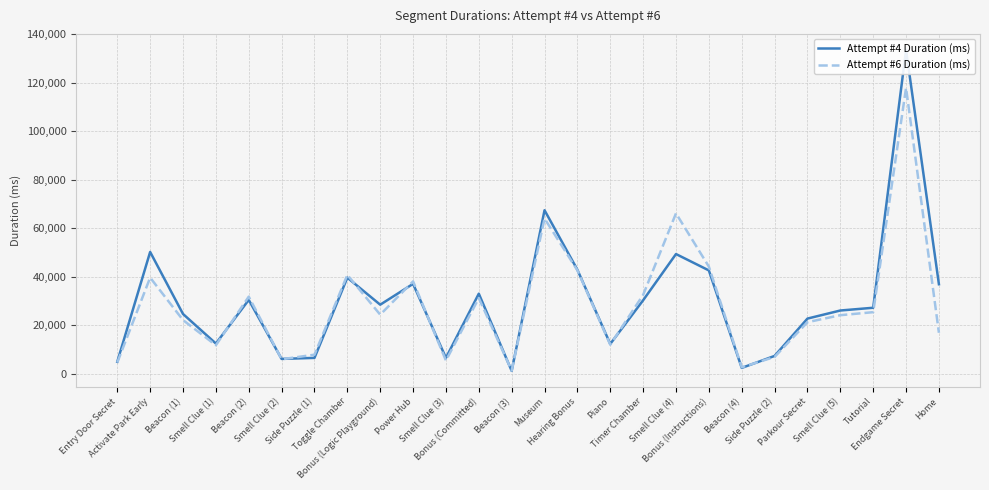

True or false: Attempt #4 Duration (ms) has more than 1 interior local peaks.

True